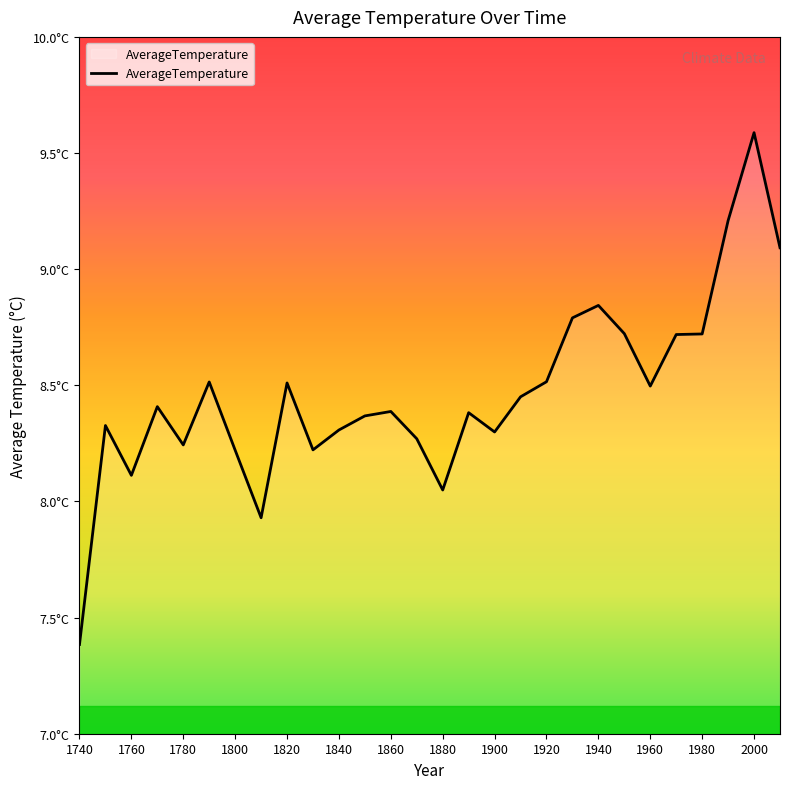

What is the greatest value displayed?

9.6